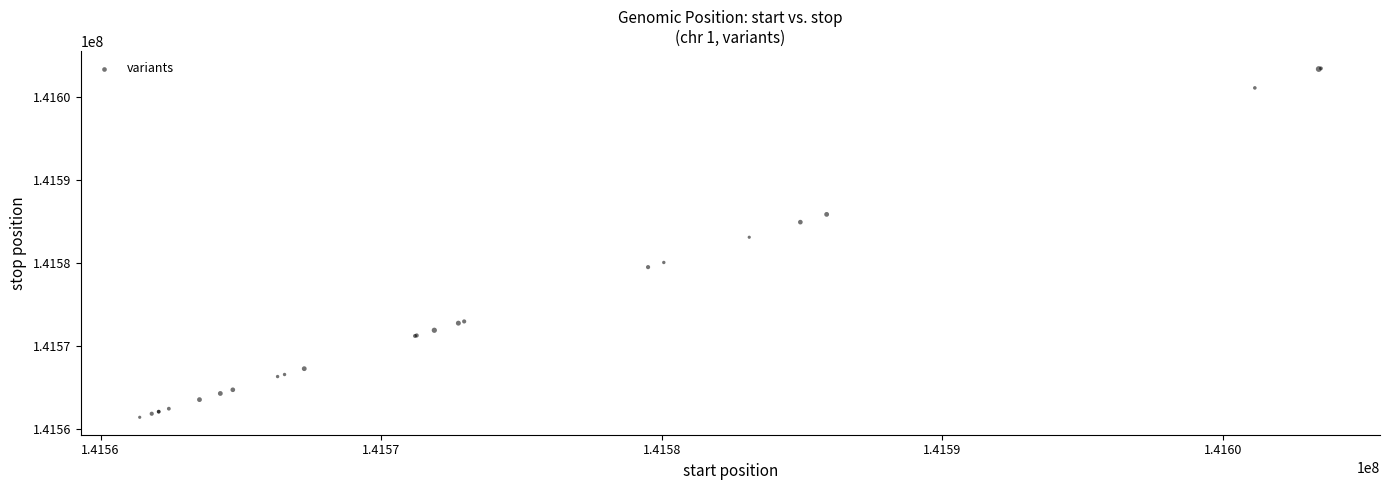

What Y value in the scatter plot is closest to 141582446?

141583120